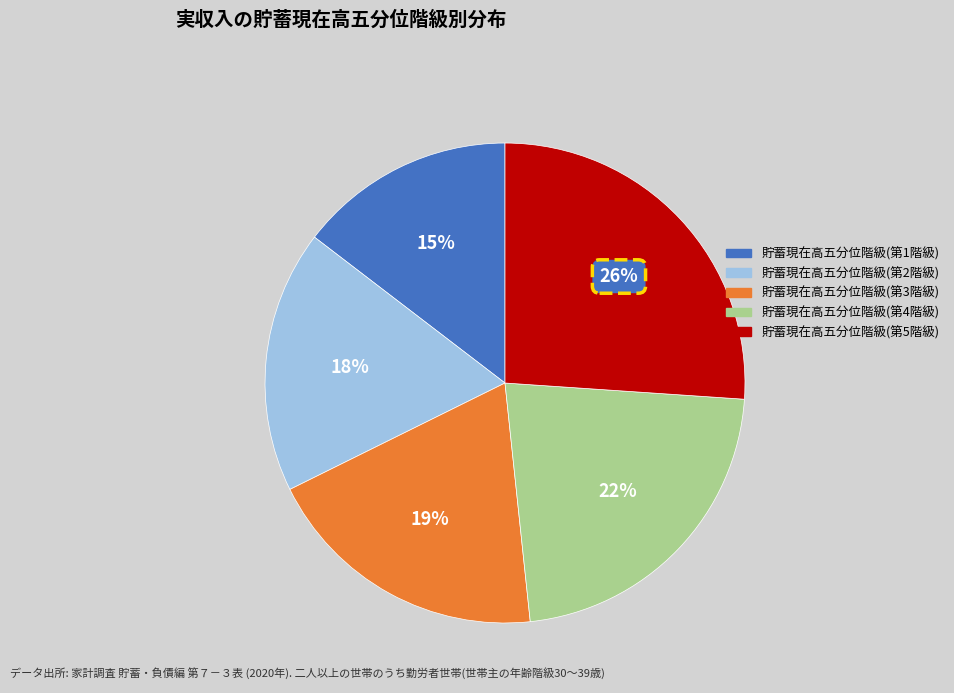

To the nearest percent, what is the combined percentage of 貯蓄現在高五分位階級(第3階級) and 貯蓄現在高五分位階級(第2階級)?

37%